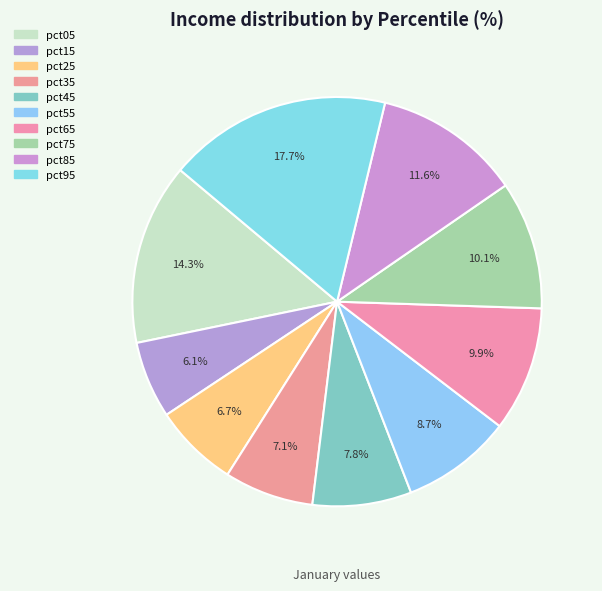

Is it true that pct65 is 10% of the pie?

True